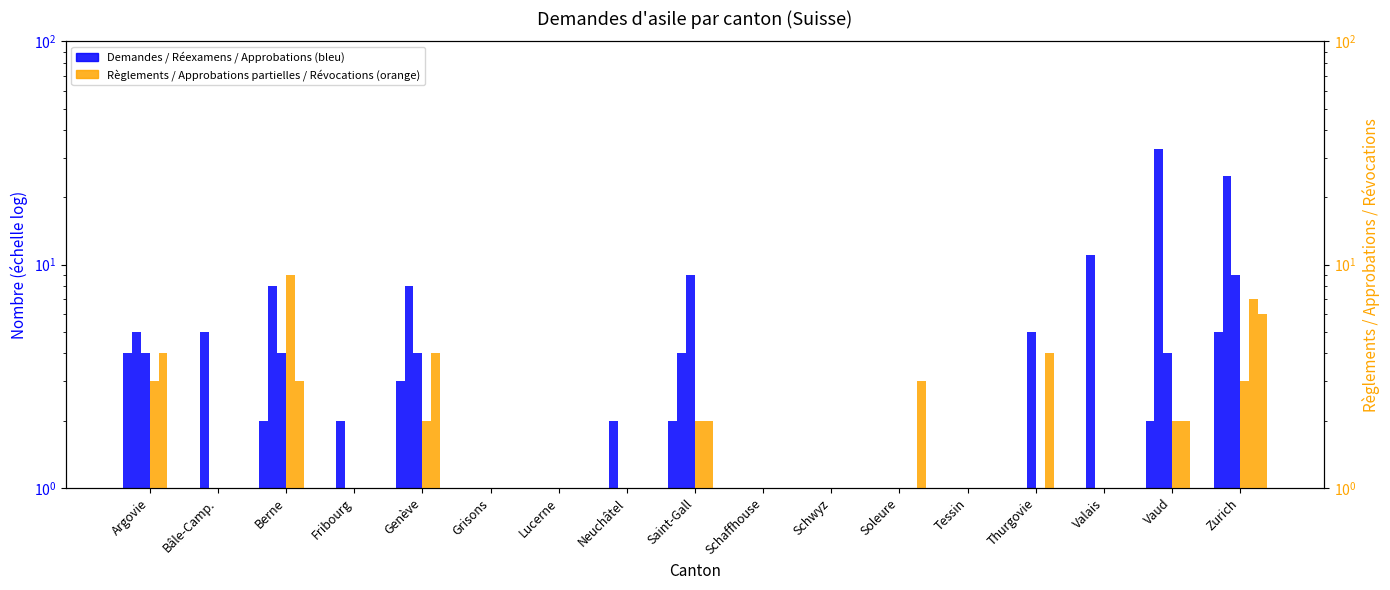

At which category is the sum across all series the highest?

Zurich